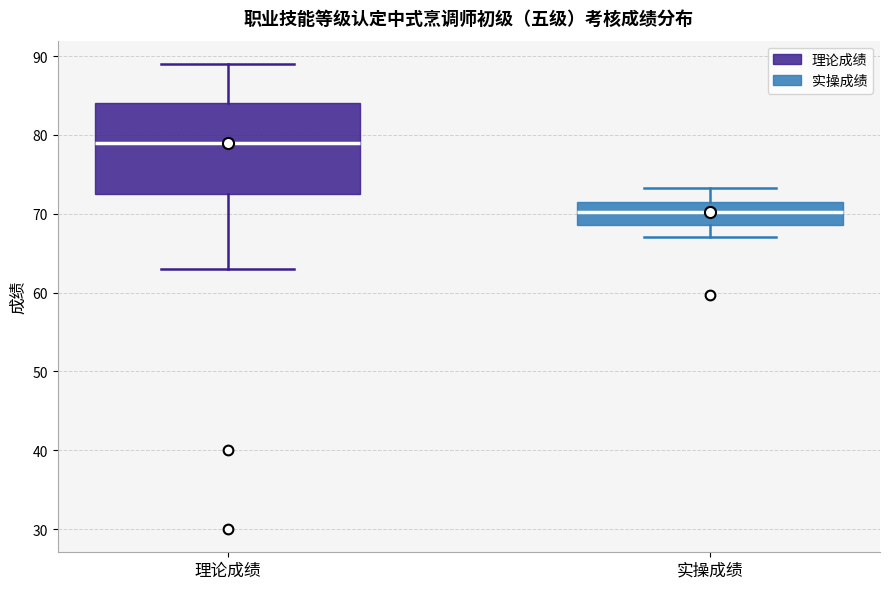

Where is the lower edge of the box for 实操成绩 on the y-axis? The values are not printed on the chart, so give them approximately, as read against the axis.

69